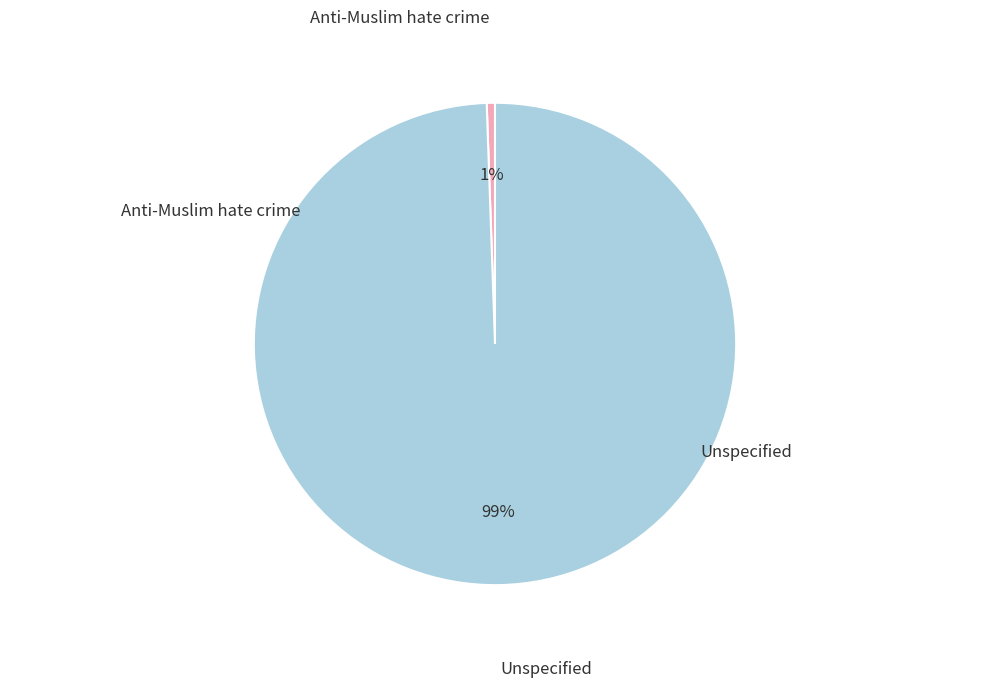

Does any single category account for the majority?

Yes